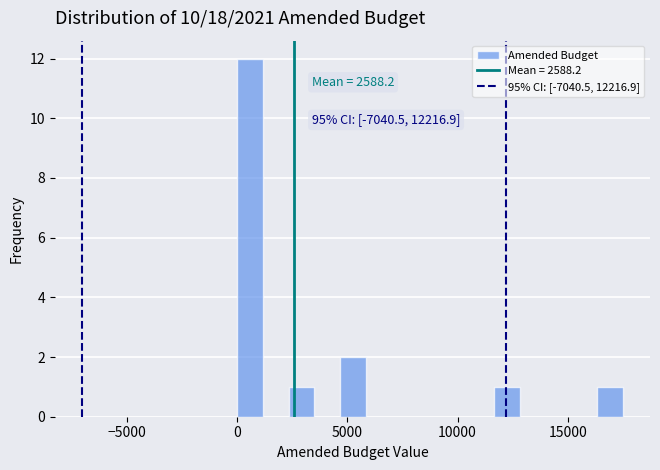

Read against the x-axis, roughly where is the centre of the tallest bar?

500